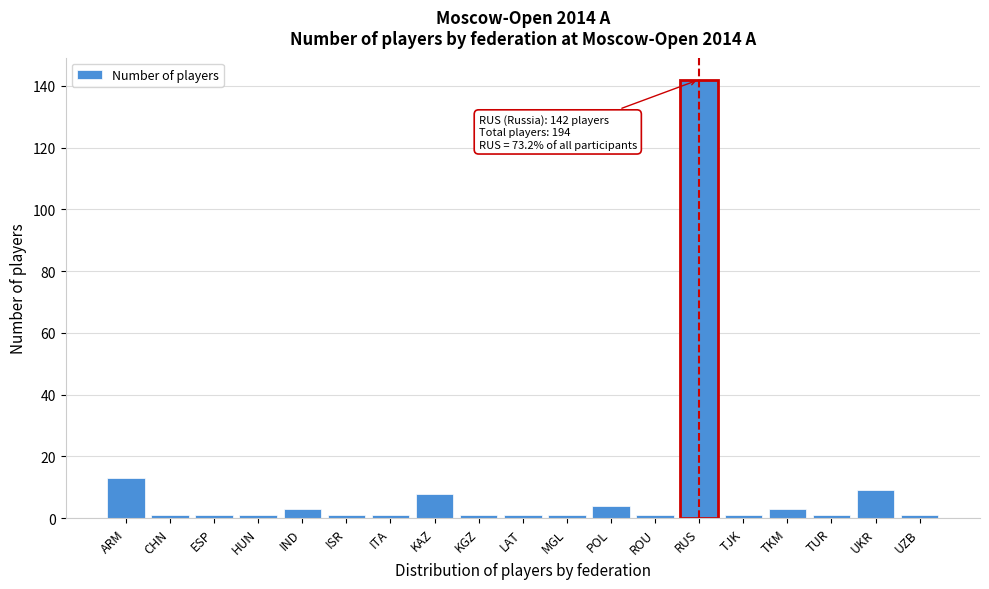

Reading left to right, extract all data points from this chart.

13	1	1	1	3	1	1	8	1	1	1	4	1	142	1	3	1	9	1